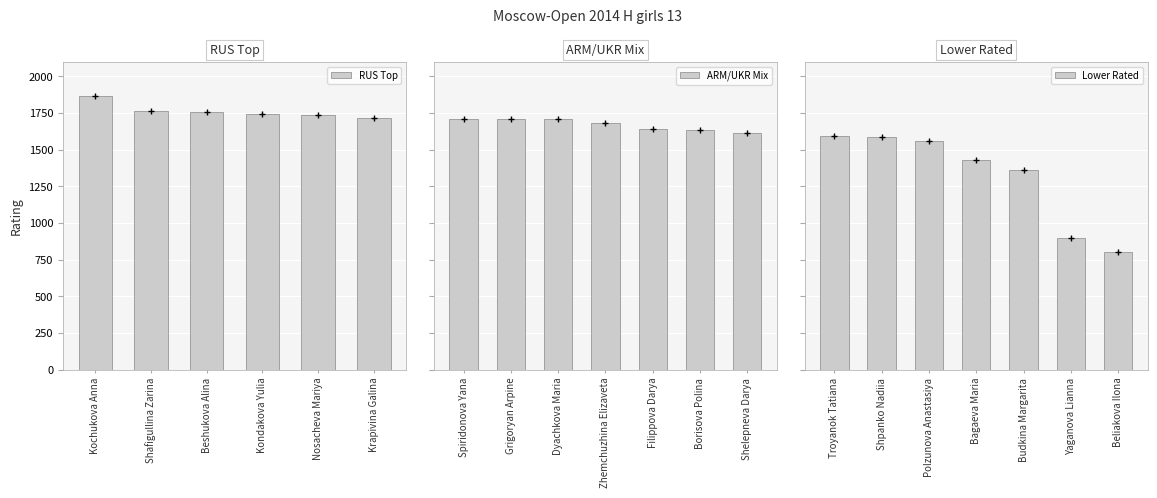

Is it true that the value at Nosacheva Mariya is 982?

False